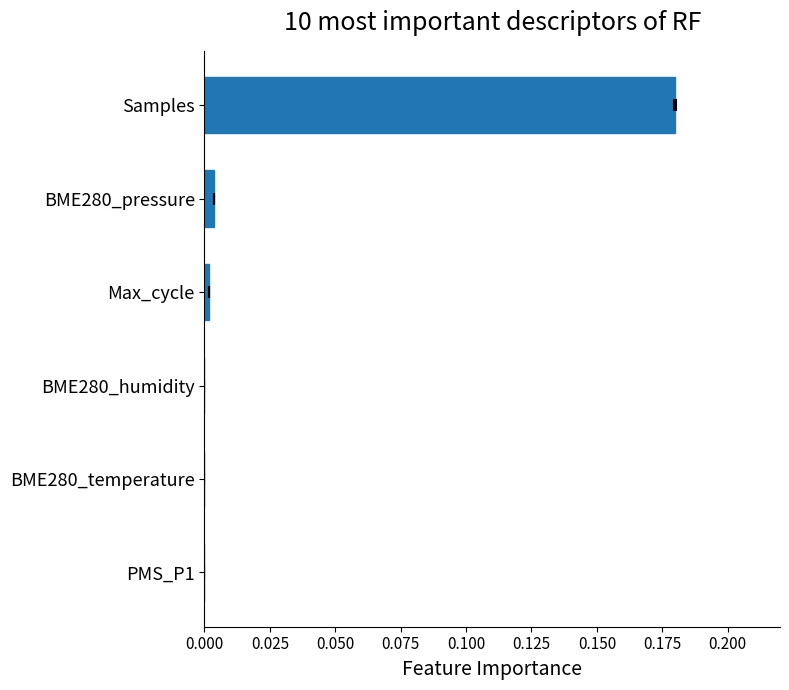

Are the bars horizontal?

Yes